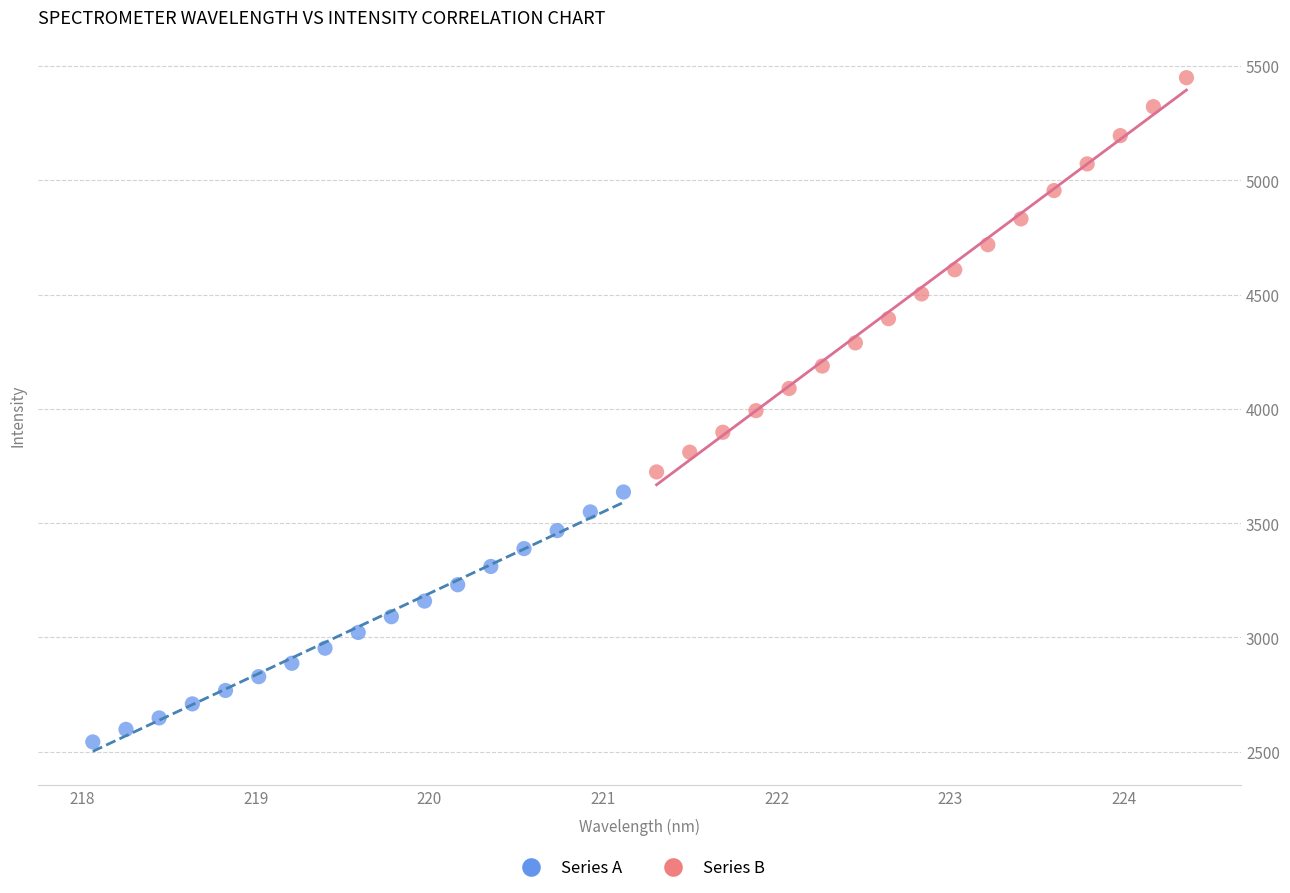

Which series reaches the maximum Y coordinate?

Series B